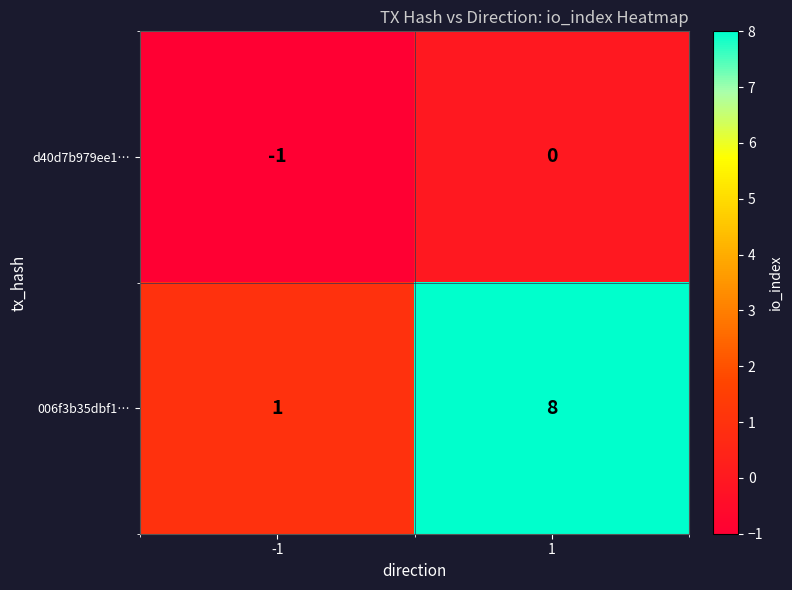

Rank the series at 1 from highest to lowest value.

006f3b35dbf1…, d40d7b979ee1…